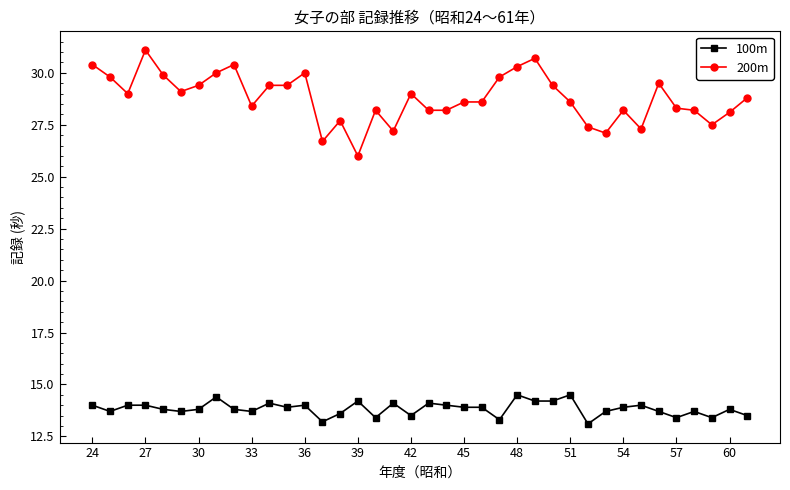

What is the difference between the maximum and minimum values in the 200m series?

5.1